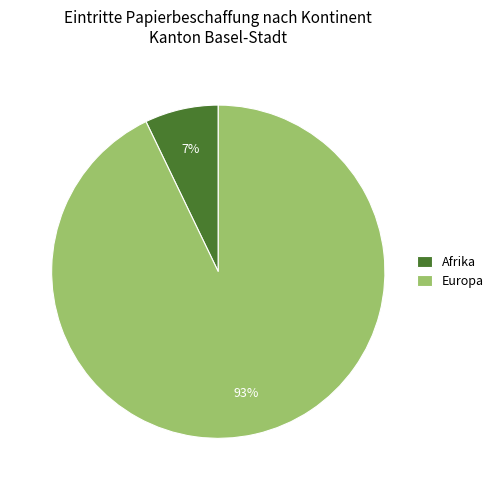

Combined, do Europa and Afrika account for over 50%?

Yes